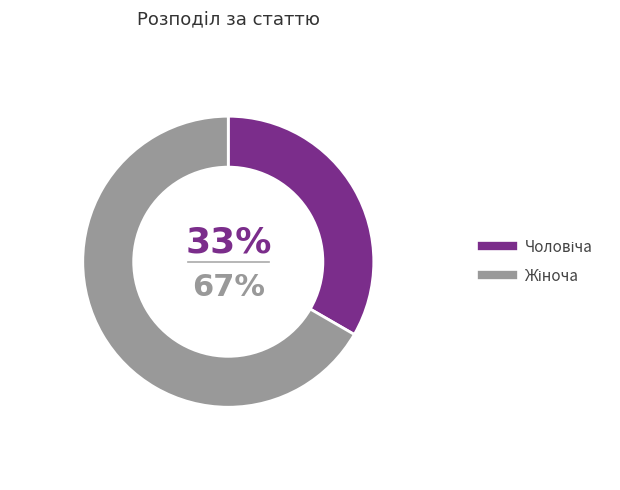

To the nearest percent, what is the average slice percentage?

50%